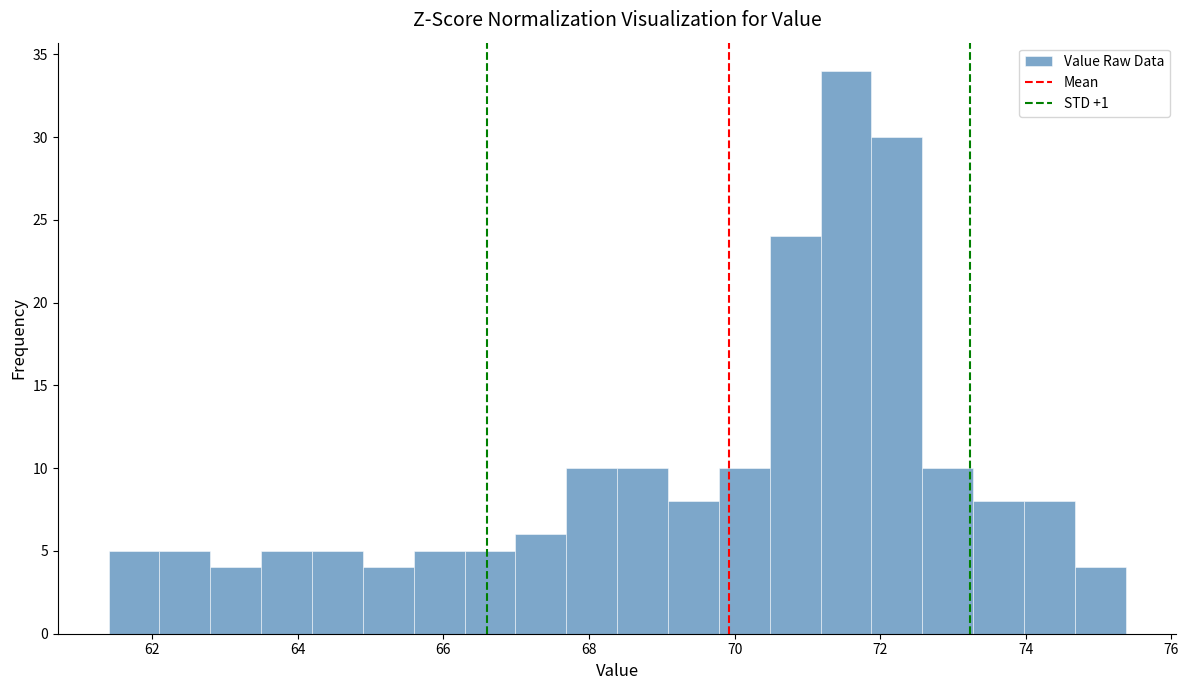

Read against the x-axis, roughly where is the centre of the tallest bar?

71.6